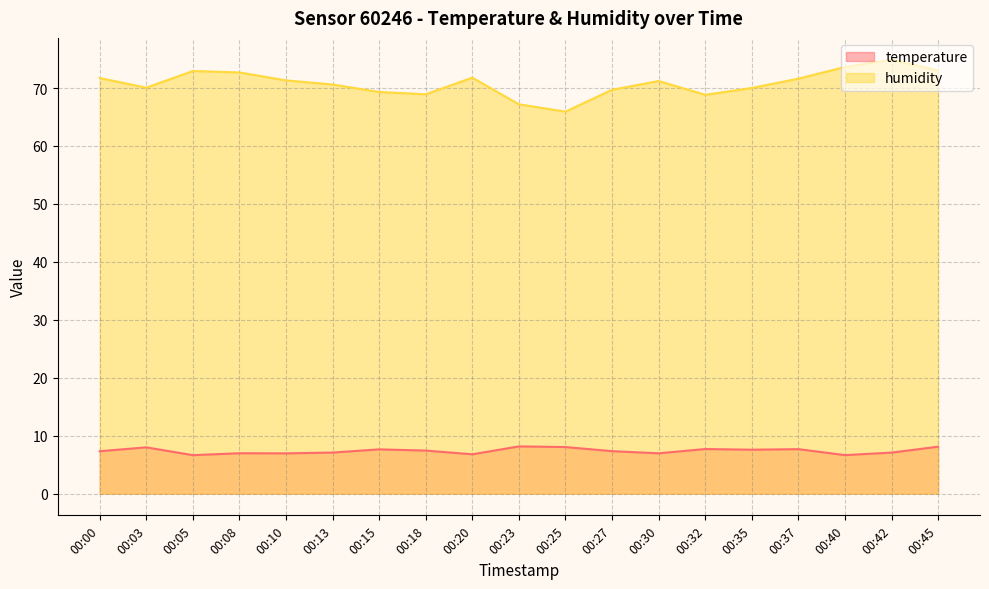

List the series in order of their peak value, lowest first.

temperature, humidity